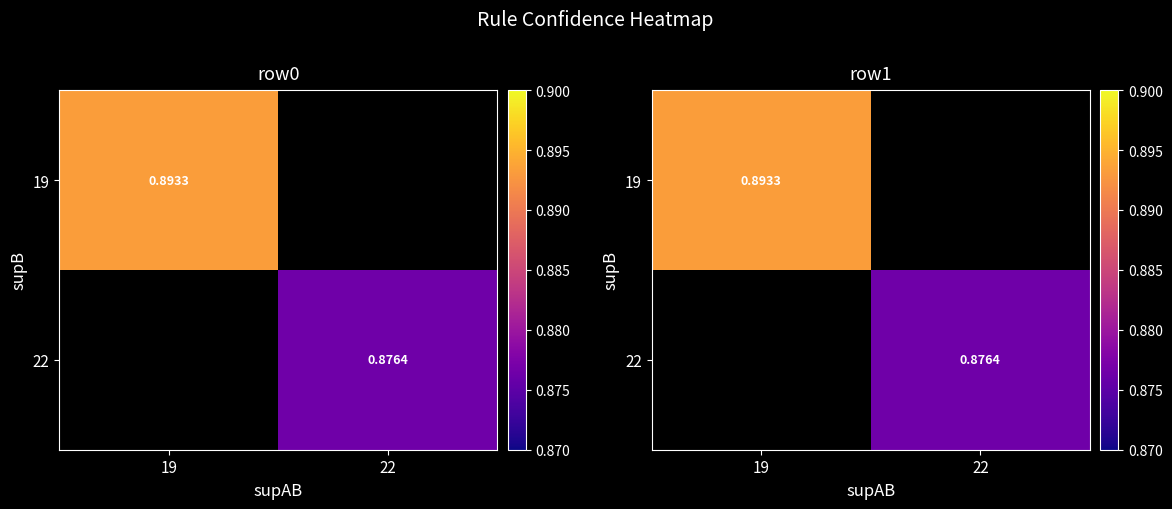

Rank the series by their maximum value, from highest to lowest.

19, 22